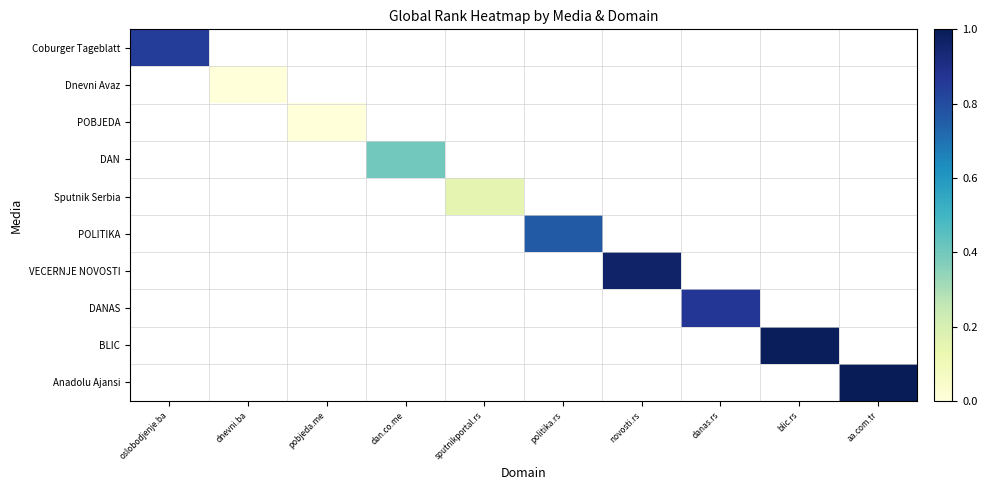

At danas.rs, list the series in order from smallest to largest.

Coburger Tageblatt, Dnevni Avaz, POBJEDA, DAN, Sputnik Serbia, POLITIKA, VECERNJE NOVOSTI, DANAS, BLIC, Anadolu Ajansi